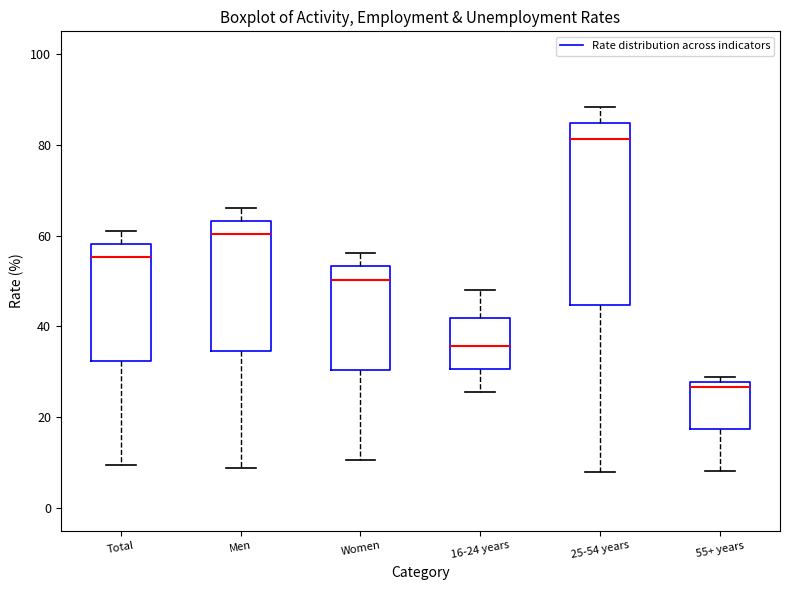

Reading left to right, transcribe this box plot: for each box, give where its median line is, the range the box spans, and where its two whiskers end, as read against the y-axis. The values are not printed on the chart, so give them approximately, as read against the axis.

Total: median 56, box 32 to 58, whiskers 10 to 62
Men: median 60, box 34 to 64, whiskers 8 to 66
Women: median 50, box 30 to 54, whiskers 10 to 56
16-24 years: median 36, box 30 to 42, whiskers 26 to 48
25-54 years: median 82, box 44 to 84, whiskers 8 to 88
55+ years: median 26, box 18 to 28, whiskers 8 to 28 (just above the box's upper edge)